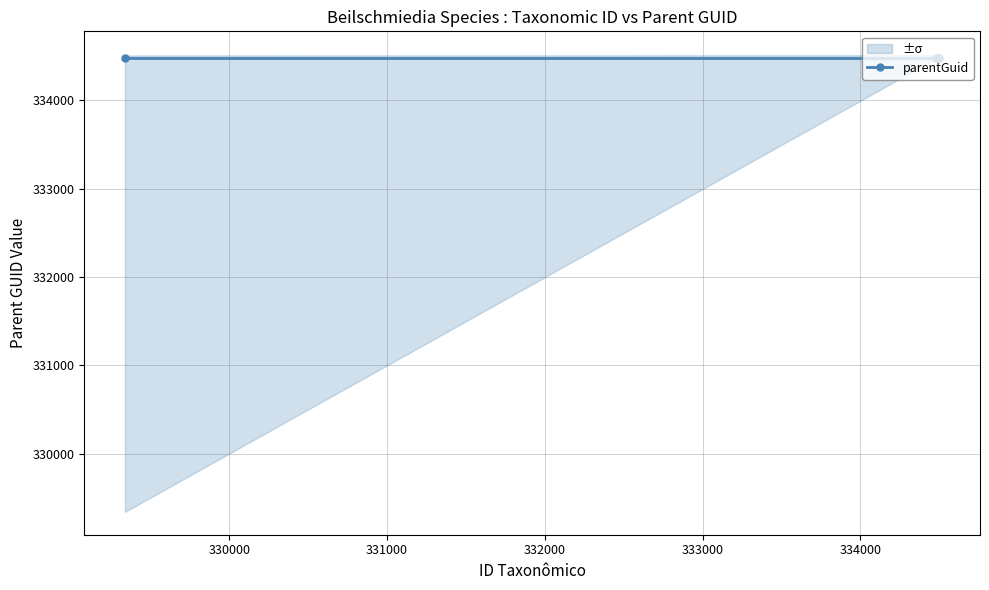

What is the difference between the lower values at 334501 and 334495?

4